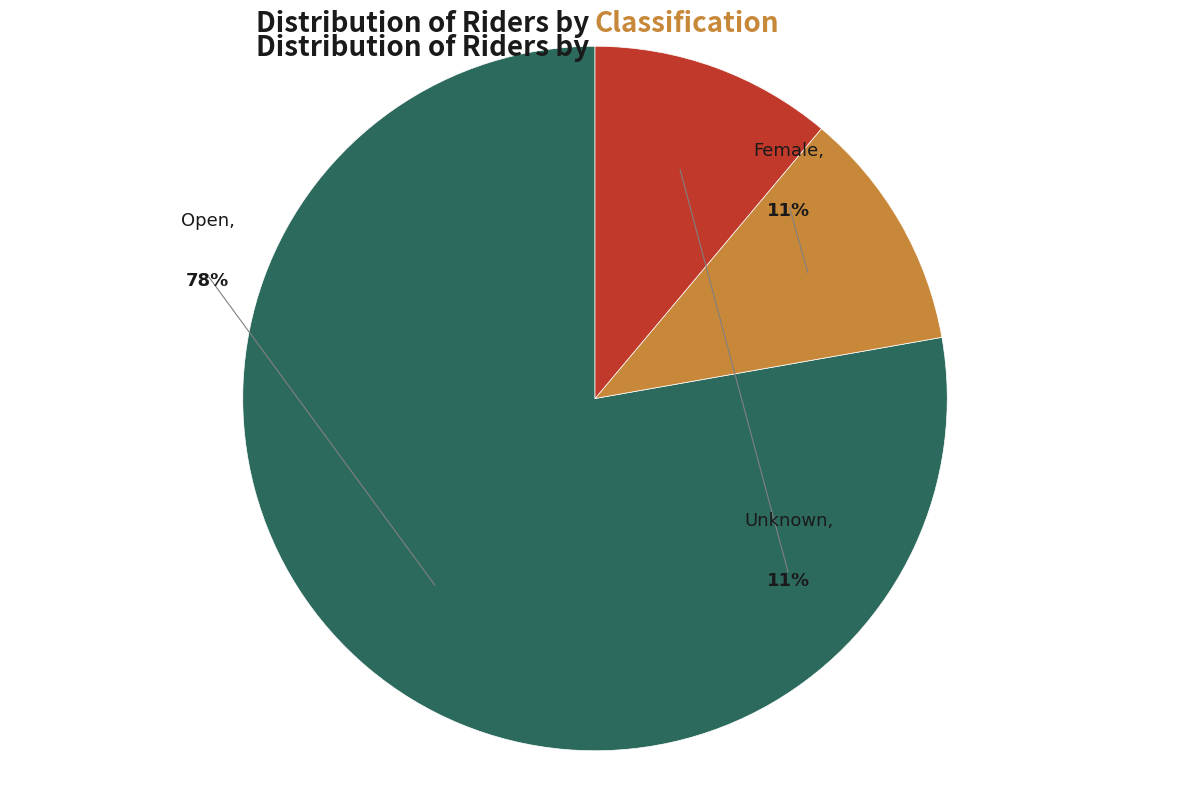

To the nearest percent, what percentage of the pie is Open?

78%